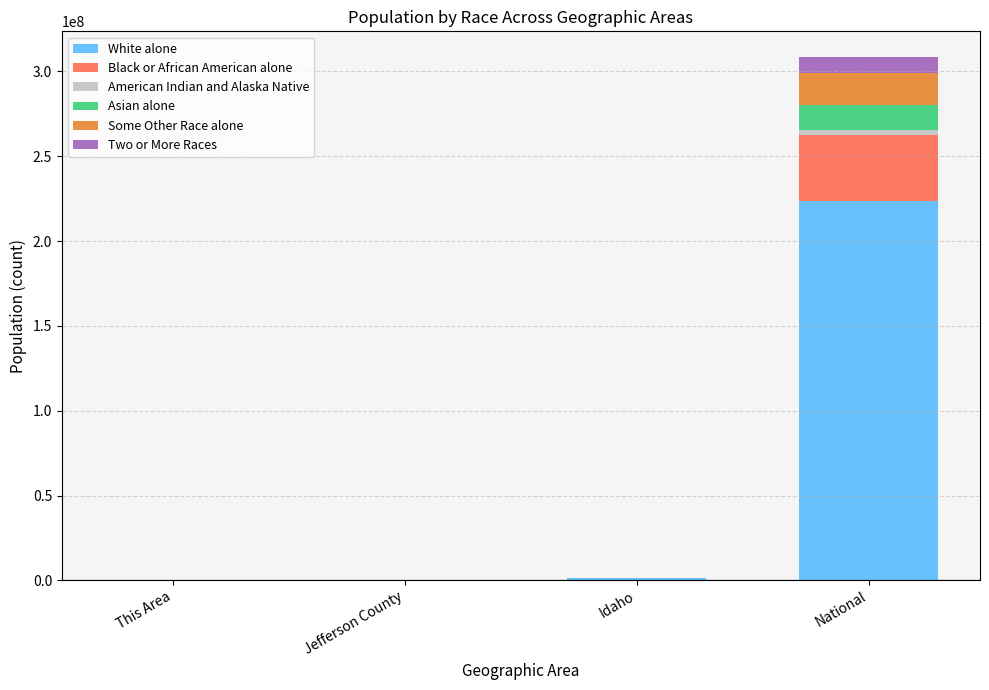

Is it true that White alone equals 102051689 at National?

False